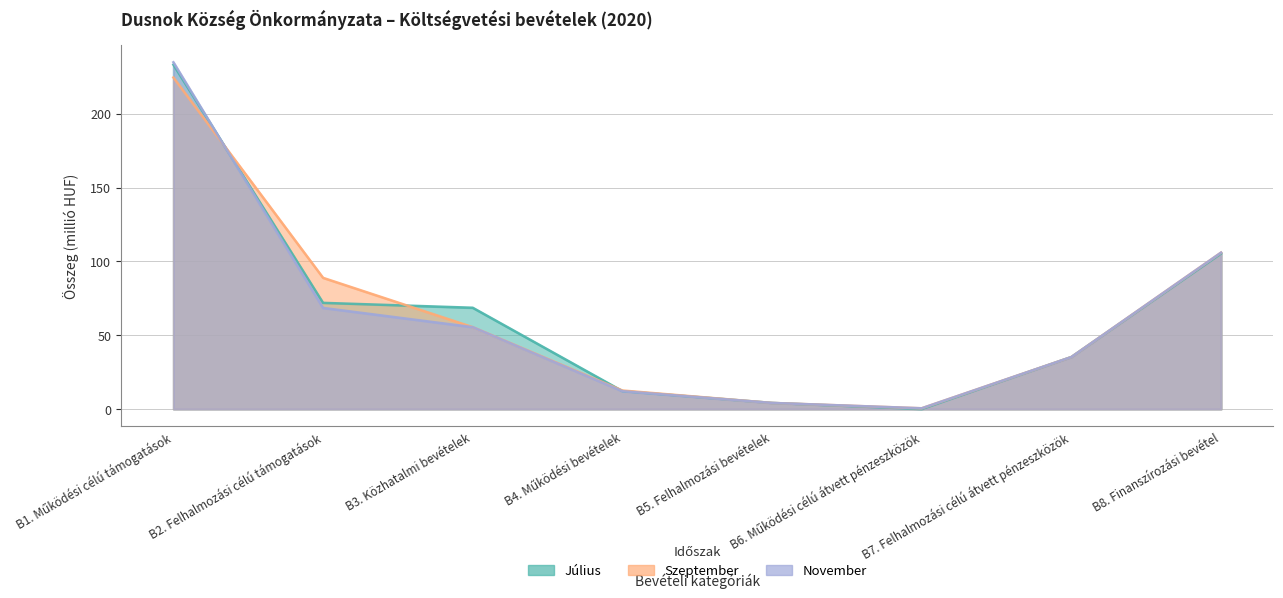

Which series ends up on top after the final intersection of Szeptember (col_6) and November (col_7)?

Szeptember (col_6)